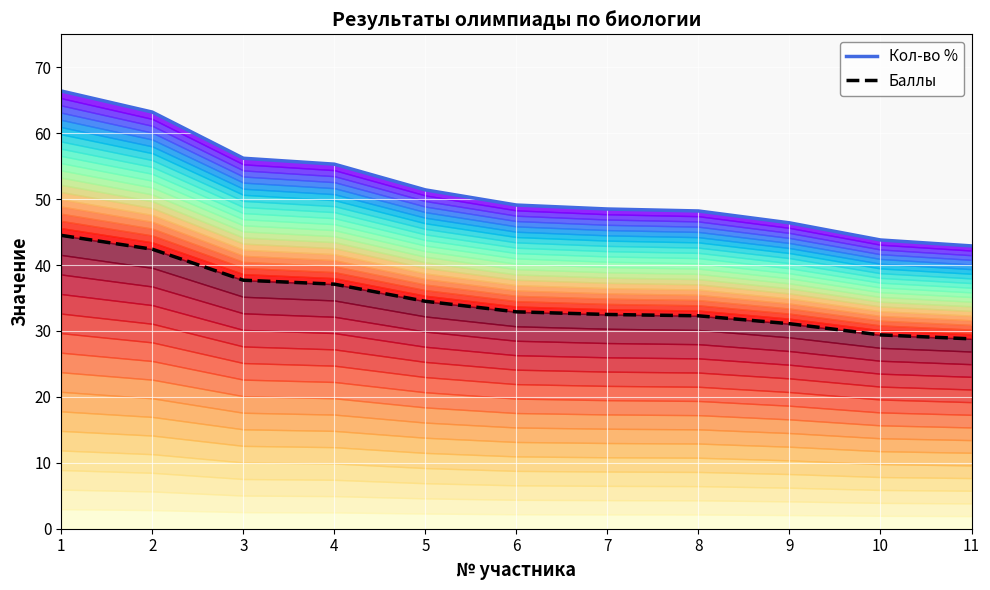

The value of Кол-во % at 1 is 42.1. True or false?

False